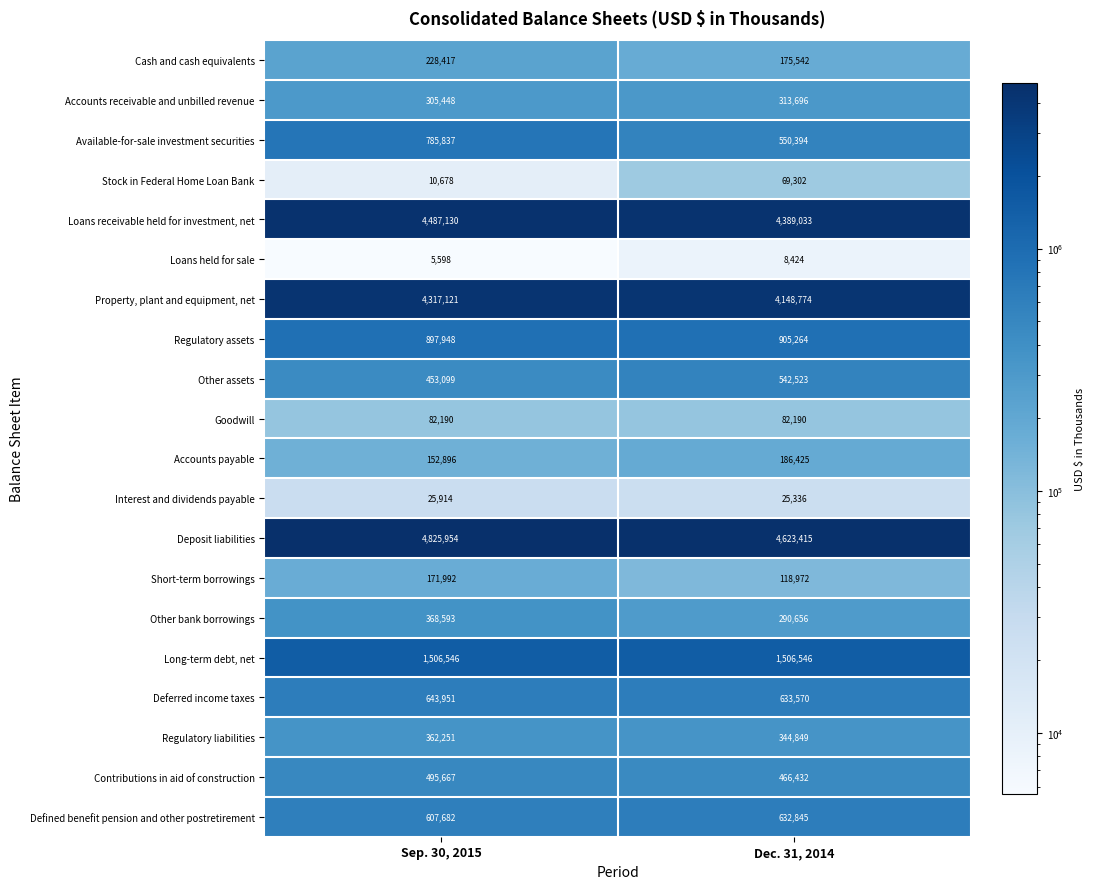

What value does the Other bank borrowings series have at Sep. 30, 2015, to the nearest 100?

368600